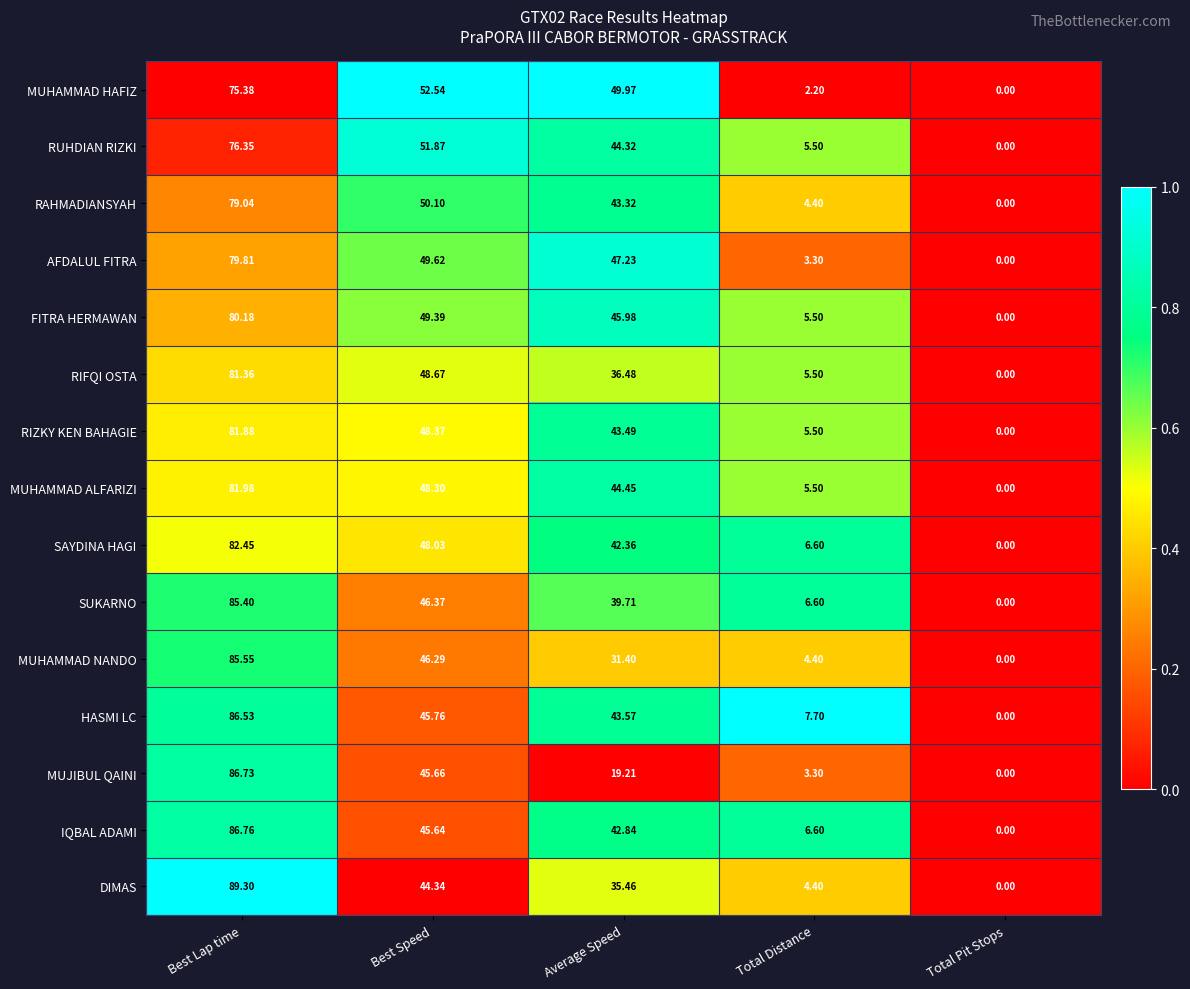

Which label corresponds to the smallest value in the chart?

Total Pit Stops